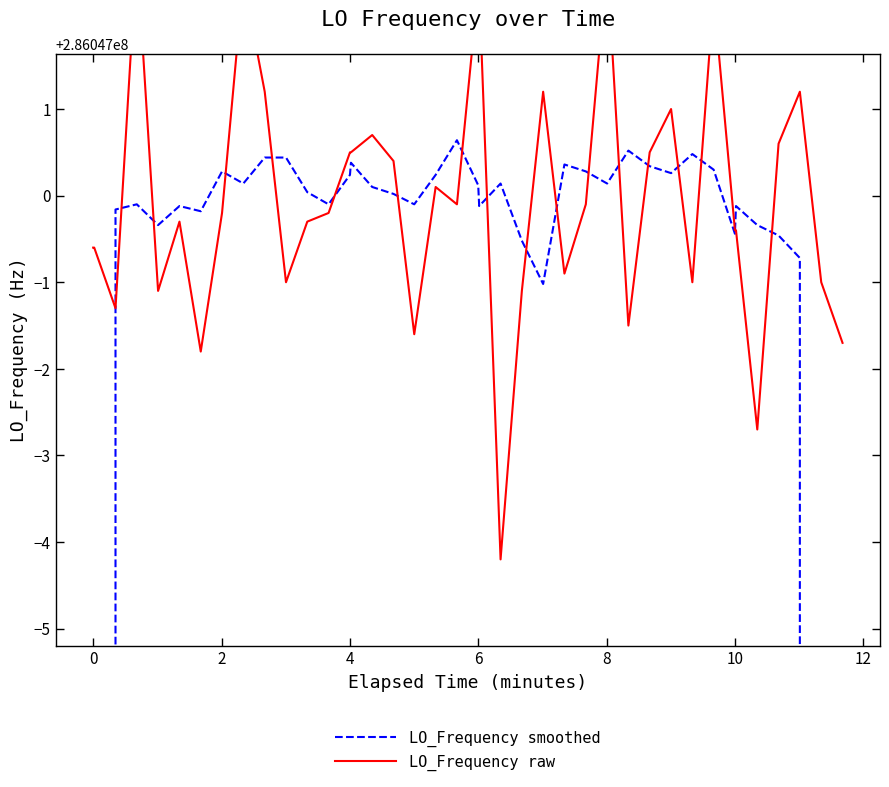

Is the value of LO_Frequency smoothed at 13 greater than the value of LO_Frequency raw at 20?

No